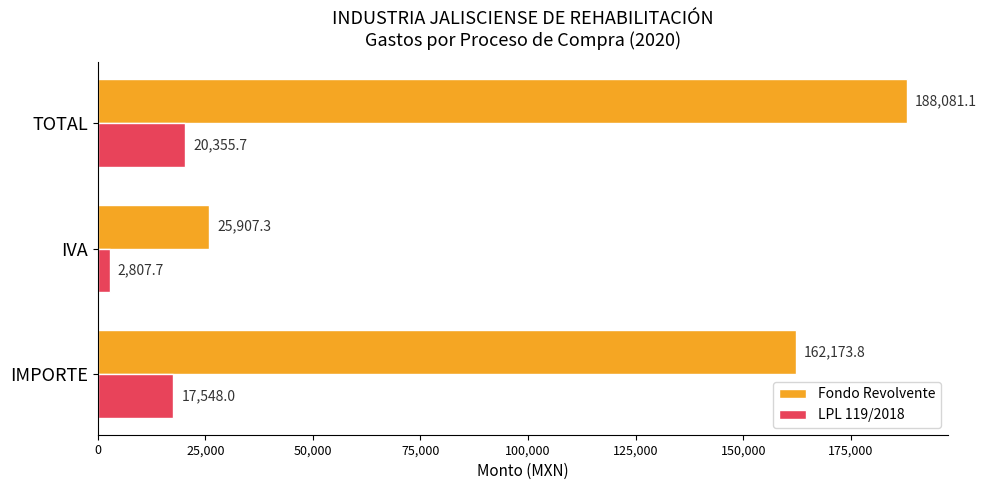

Is it true that LPL 119/2018 equals 4337.7 at IMPORTE?

False